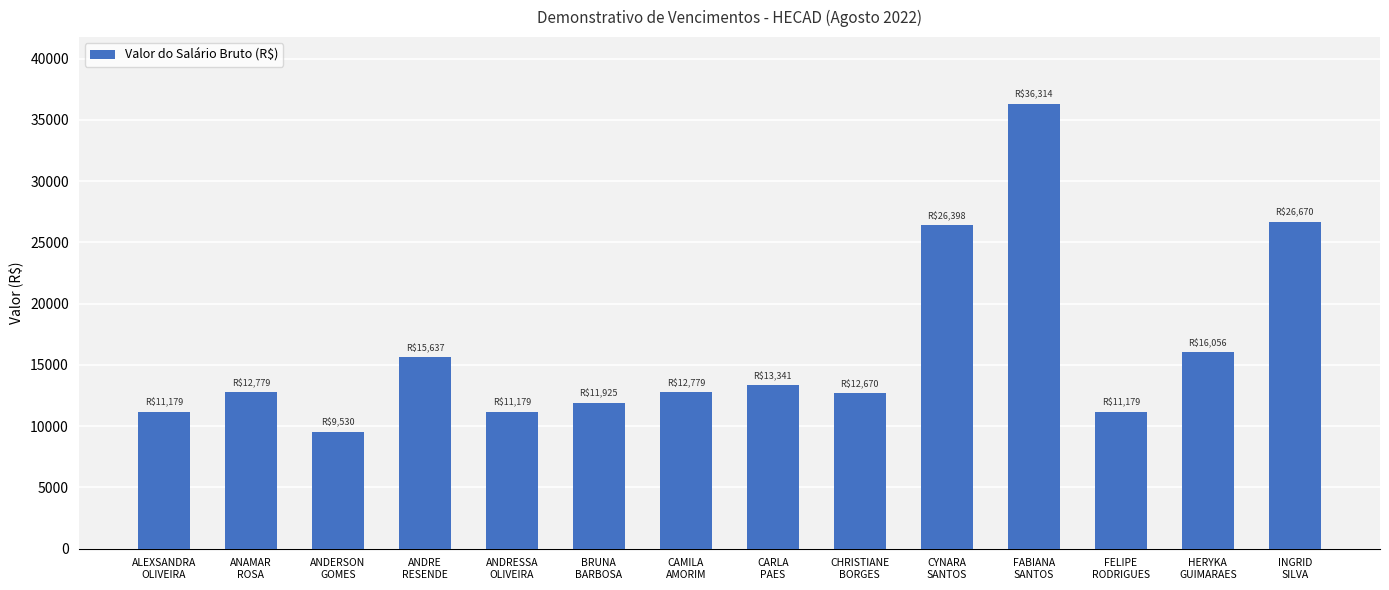

How many bars are there in total?

14